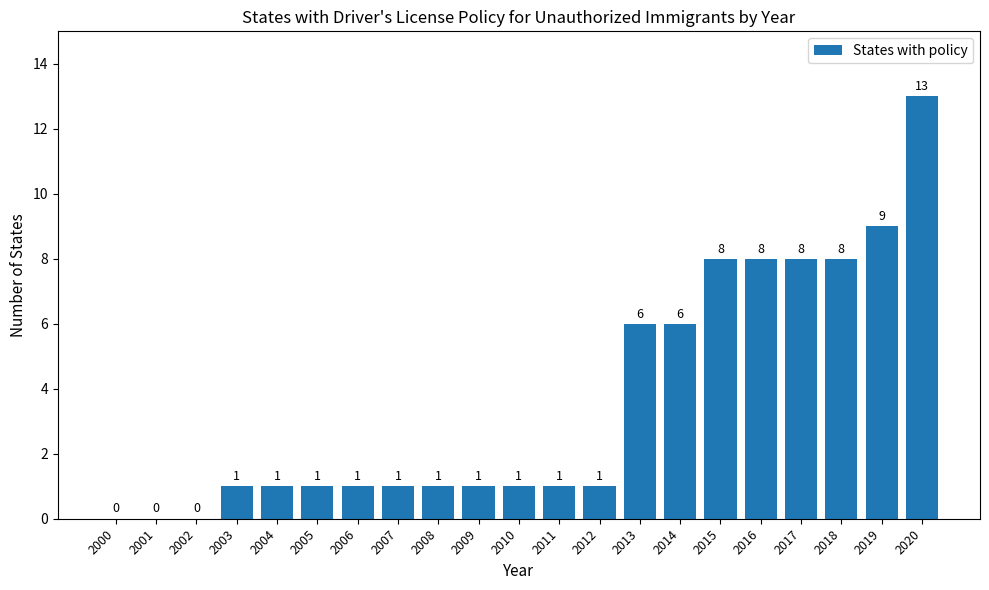

The value at 2002 is 0. True or false?

True